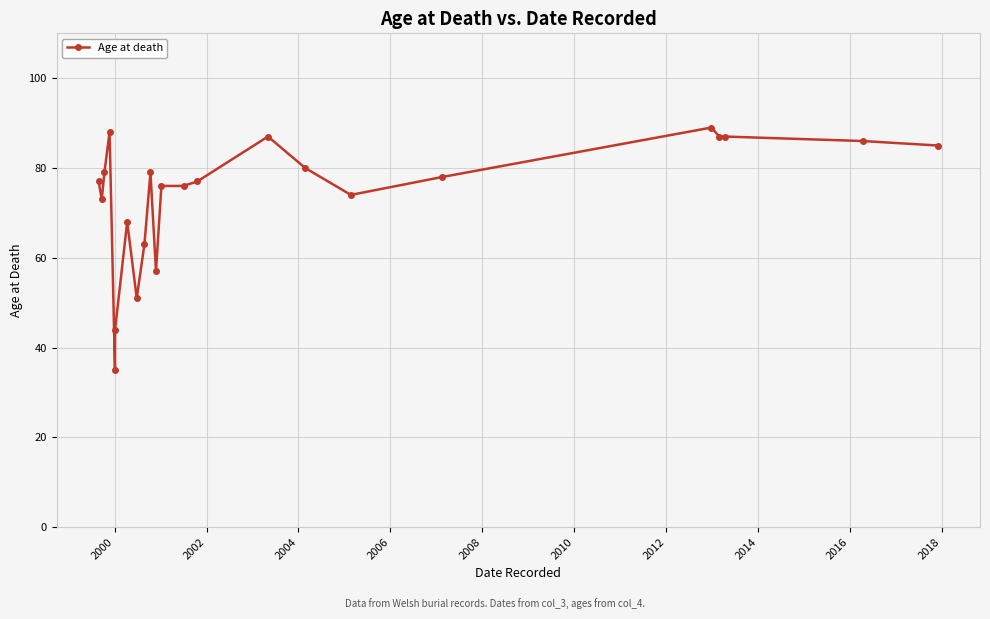

What is the value of the 15th point from the left?

87